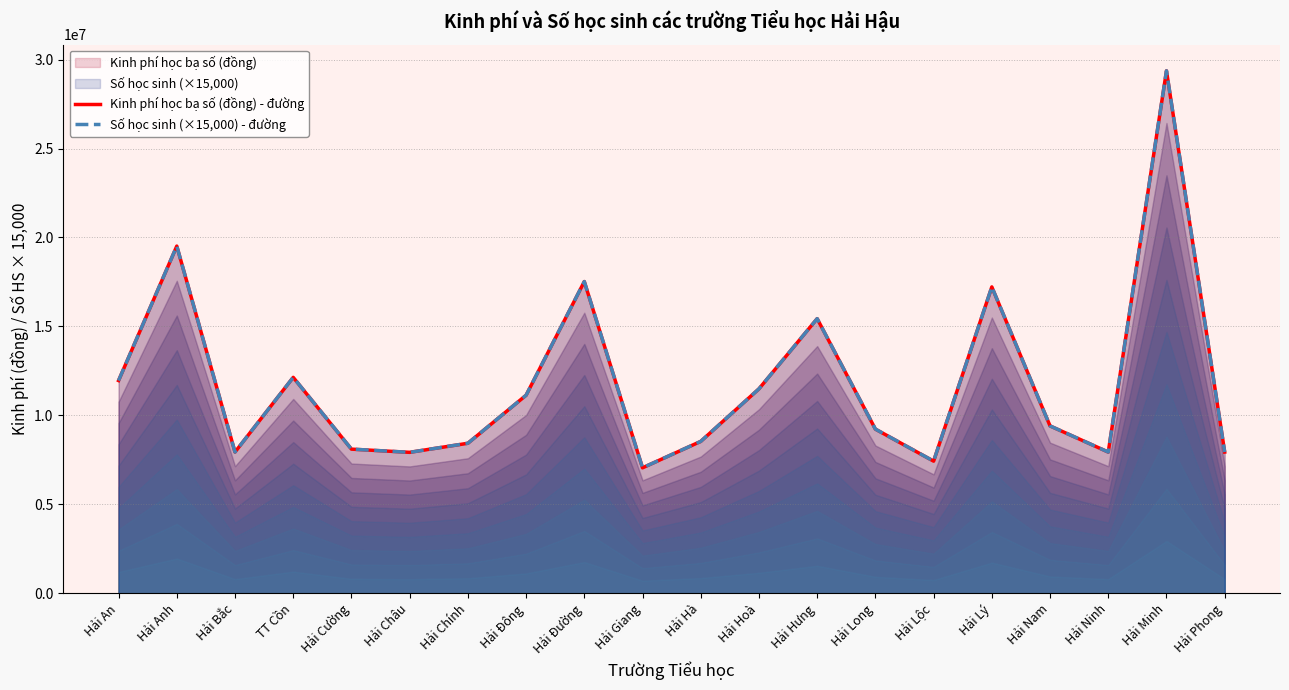

What is the value of the Số học sinh (×15,000) - đường point at the 20th from the left?

7935000